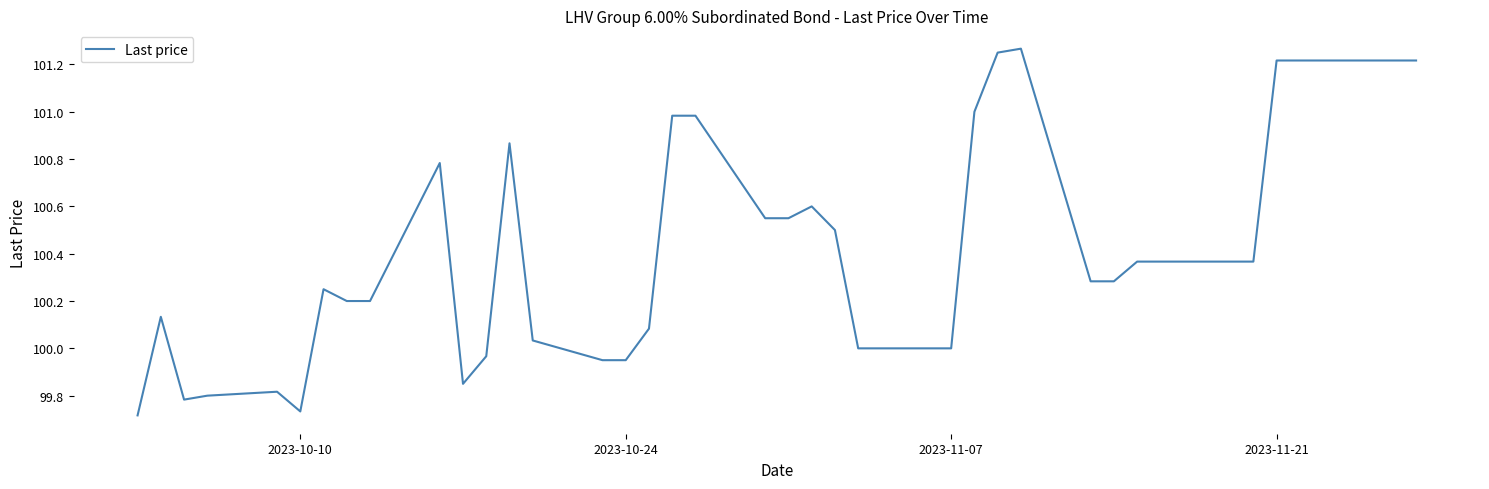

Is this an area chart (filled region under the line)?

No